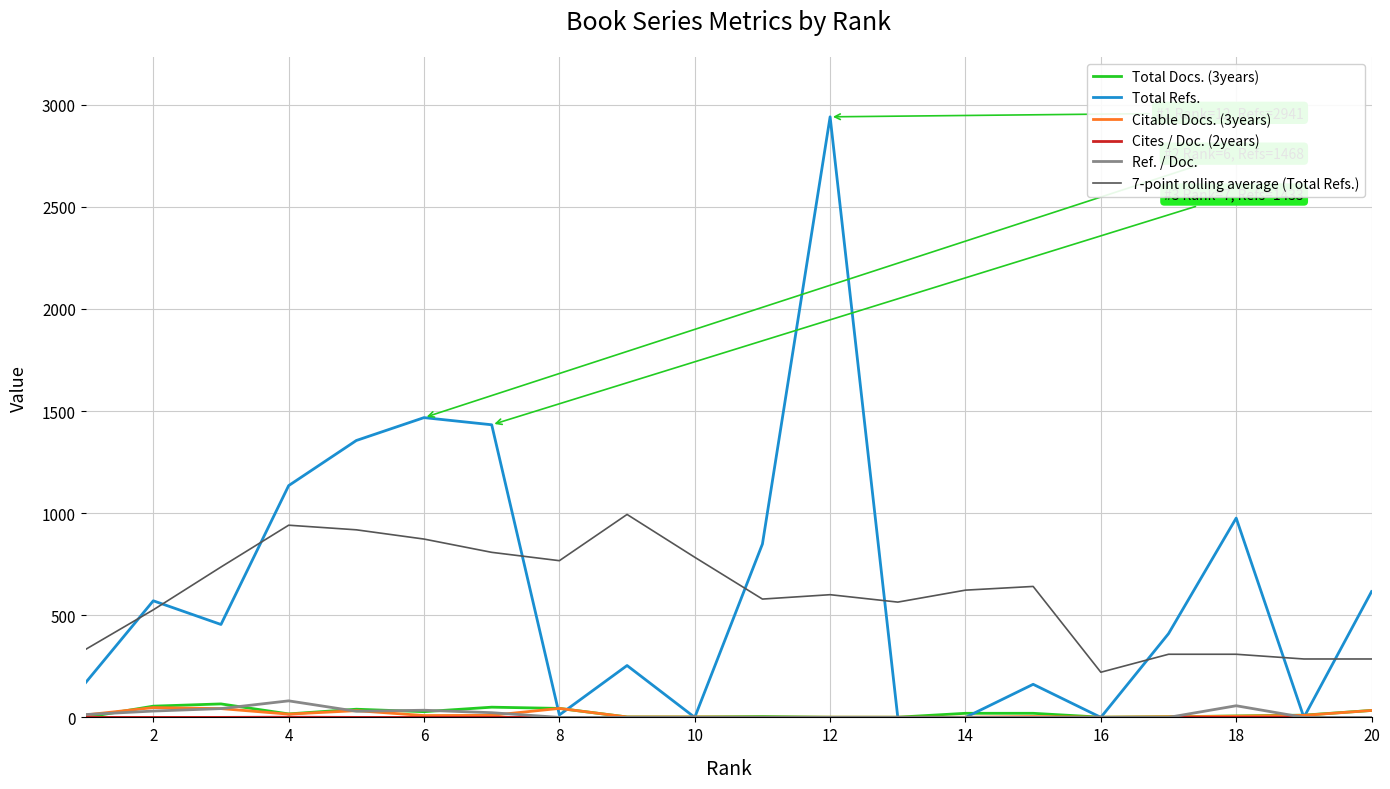

Which series has the widest spread of values?

Total Refs.